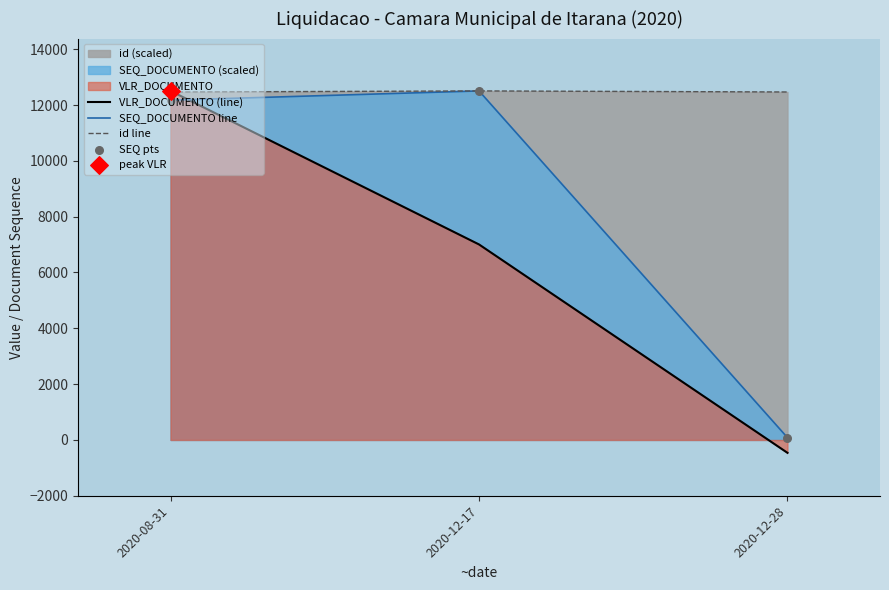

Which series contains the highest Y value?

VLR_DOCUMENTO (line)